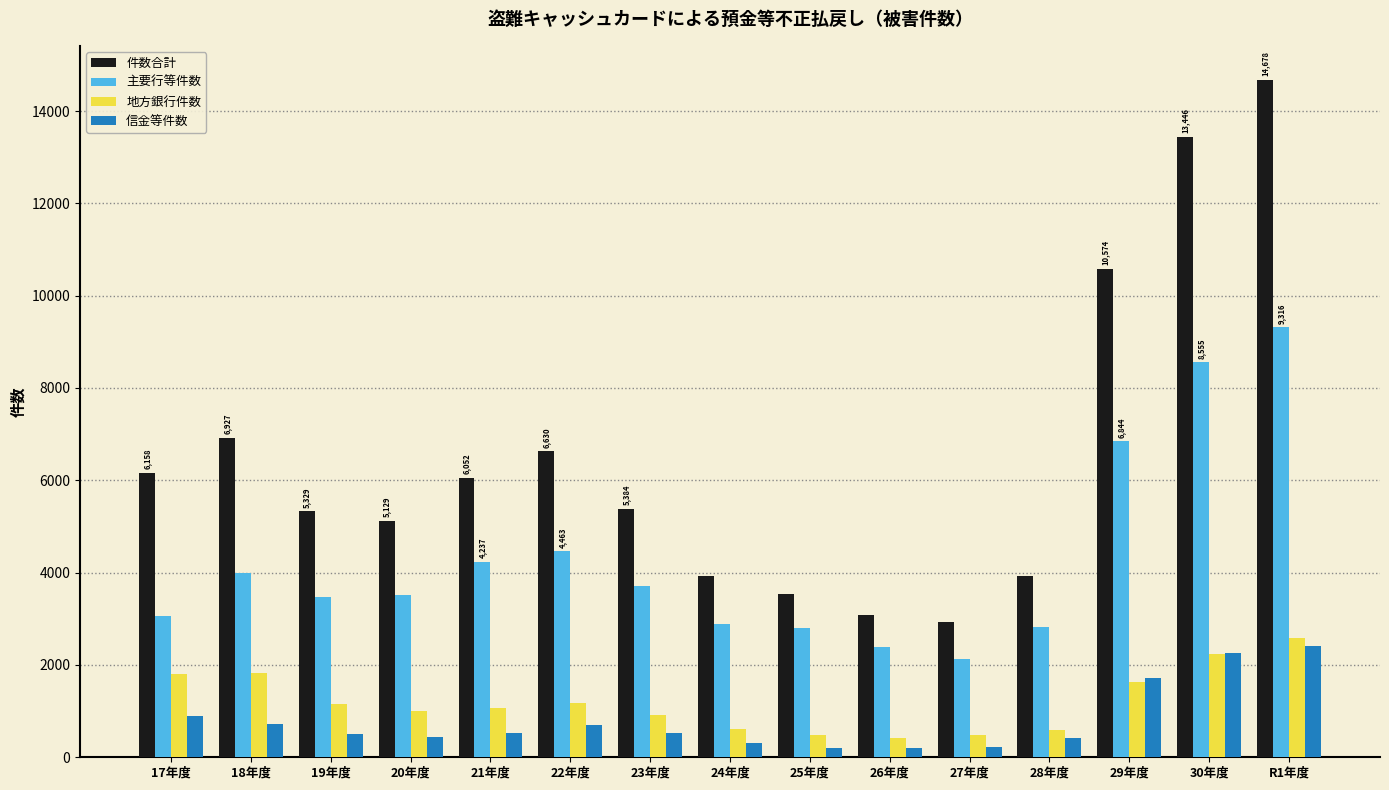

How many bars are there in total?

60